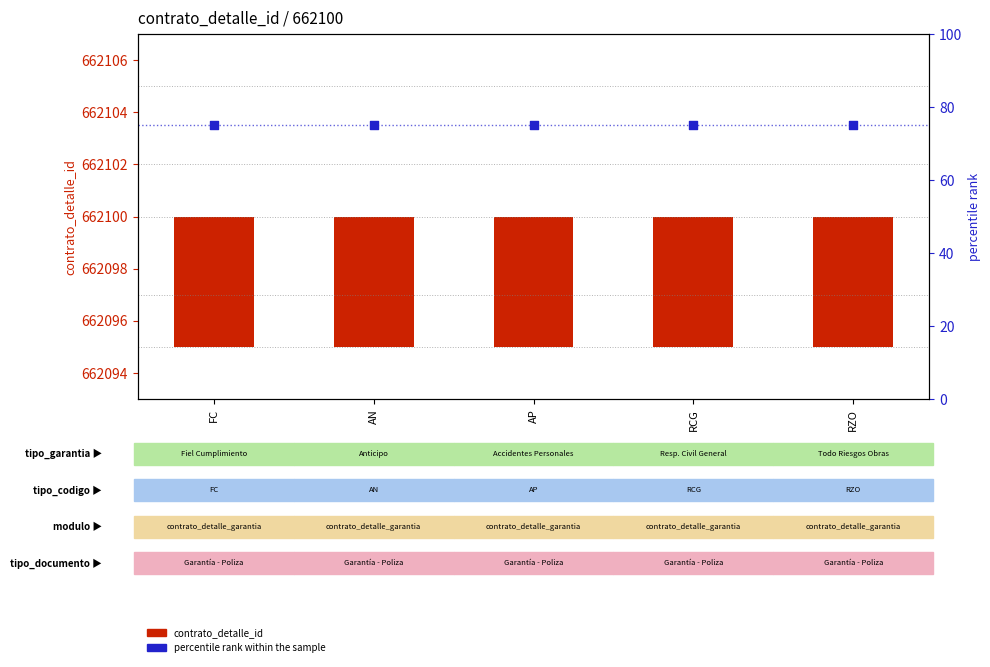

At how many categories does at least one series exceed 27?

5